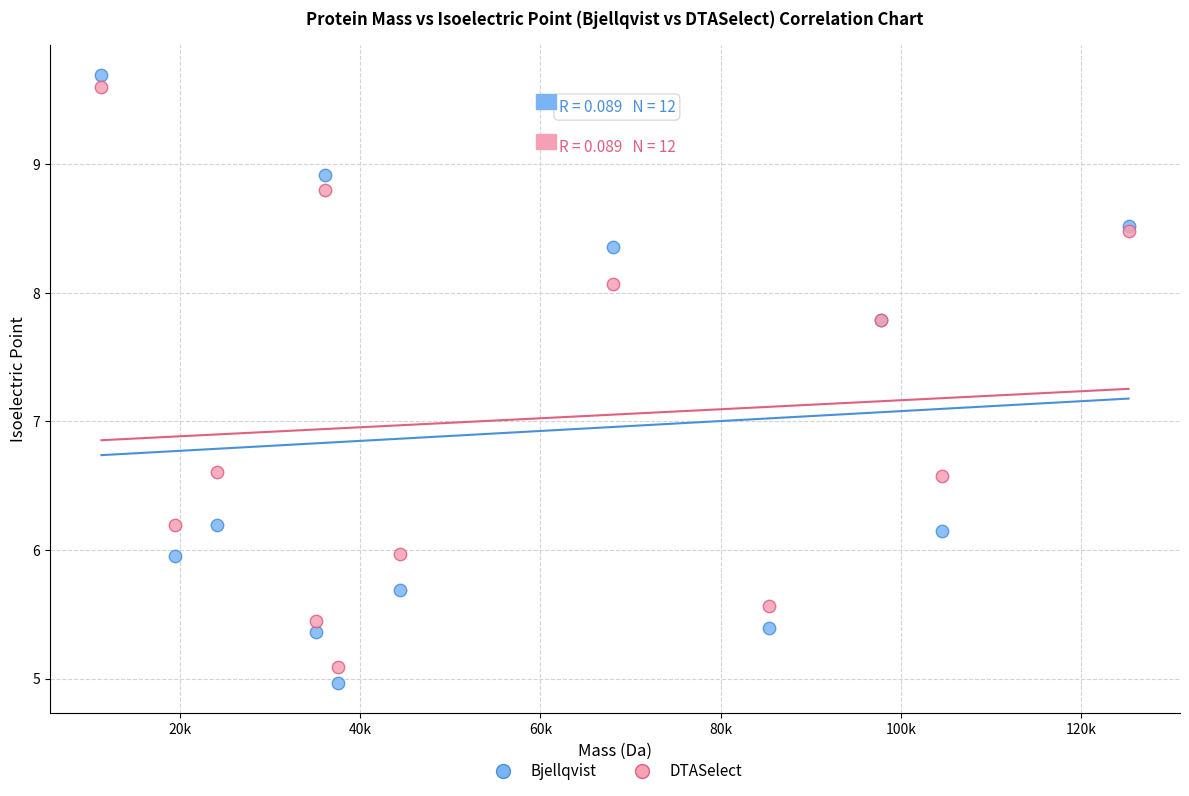

Which series contains the lowest Y value?

Bjellqvist